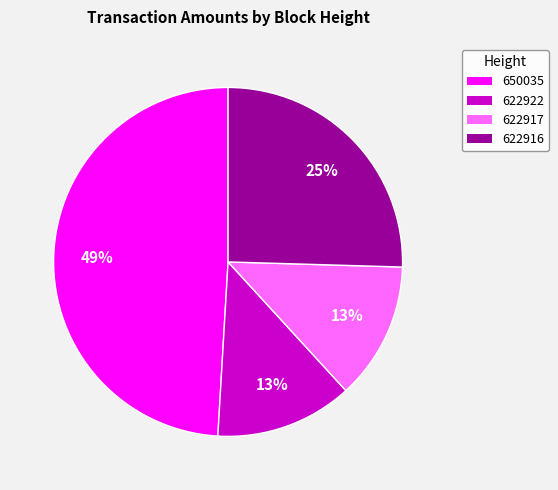

Which category has the biggest portion of the pie?

650035